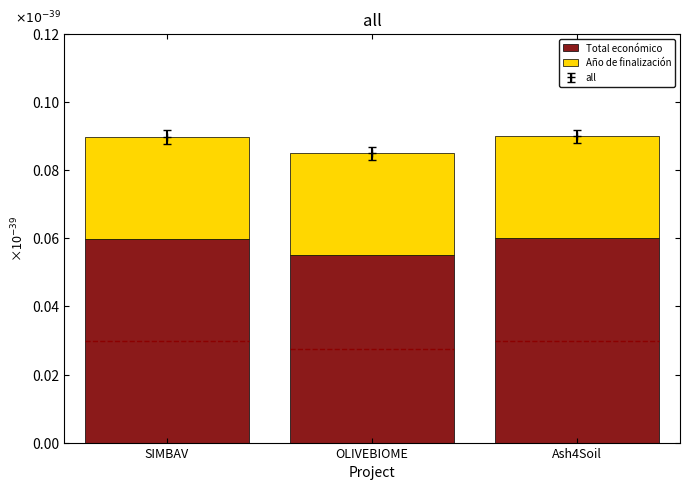

The Total económico series shows 0.0 at Ash4Soil. True or false?

False